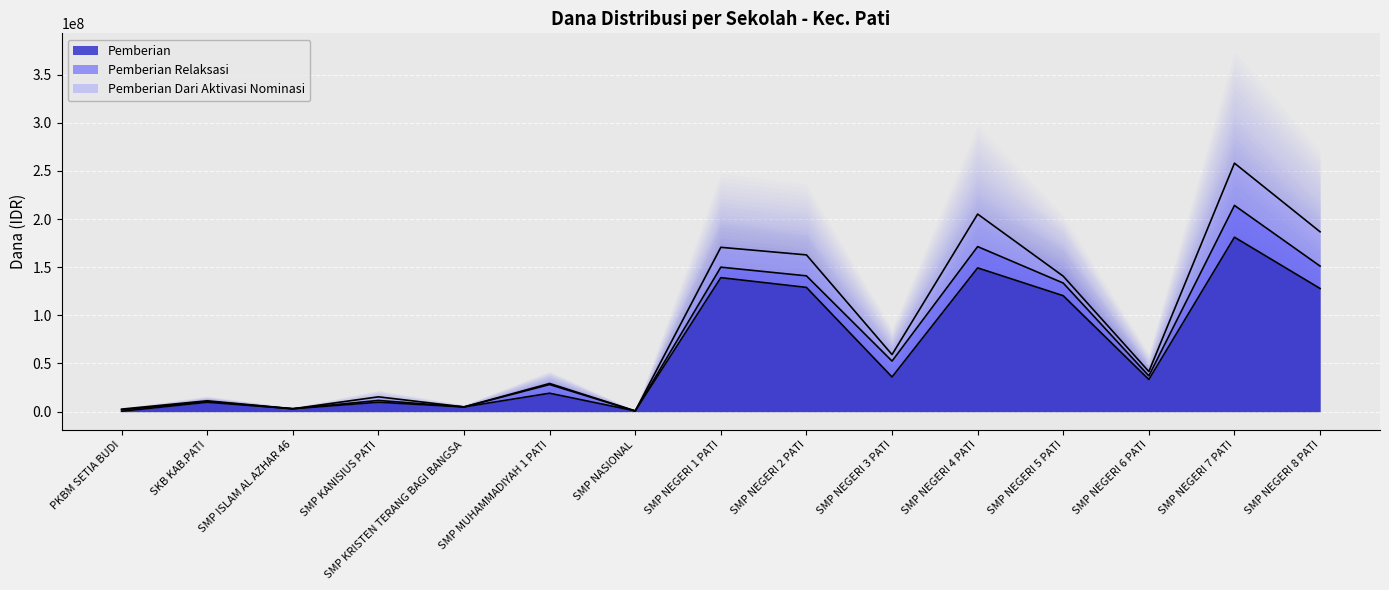

Reading left to right, transcribe all the data shown in this chart.

Pemberian: 375000	9750000	3000000	9750000	4875000	19125000	750000	139125000	129000000	36000000	149250000	120375000	33375000	181125000	127875000
Pemberian Relaksasi: 1500000	750000	0	1875000	0	9000000	0	10875000	12000000	16500000	22125000	13125000	3750000	33000000	23250000
Pemberian Dari Aktivasi Nominasi: 750000	750000	0	3750000	0	1125000	0	20625000	21750000	6750000	33750000	7125000	4500000	43875000	35625000